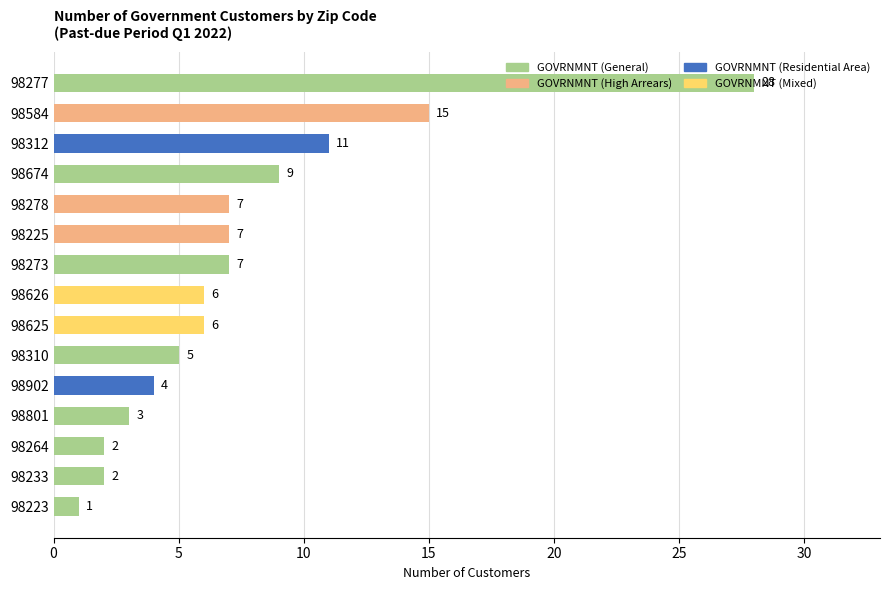

What is the label of the 3rd bar from the top?

98312